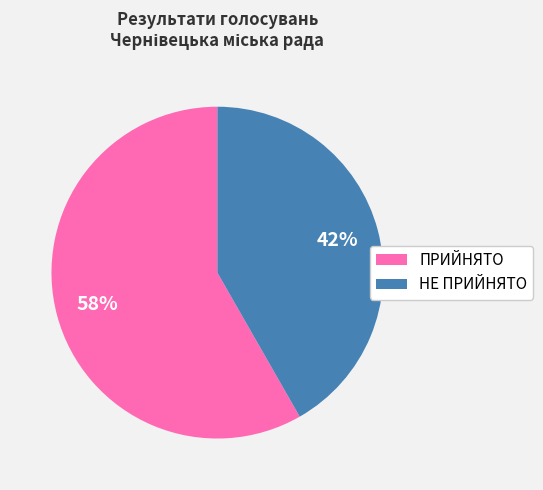

To the nearest percent, what portion does ПРИЙНЯТО represent?

58%